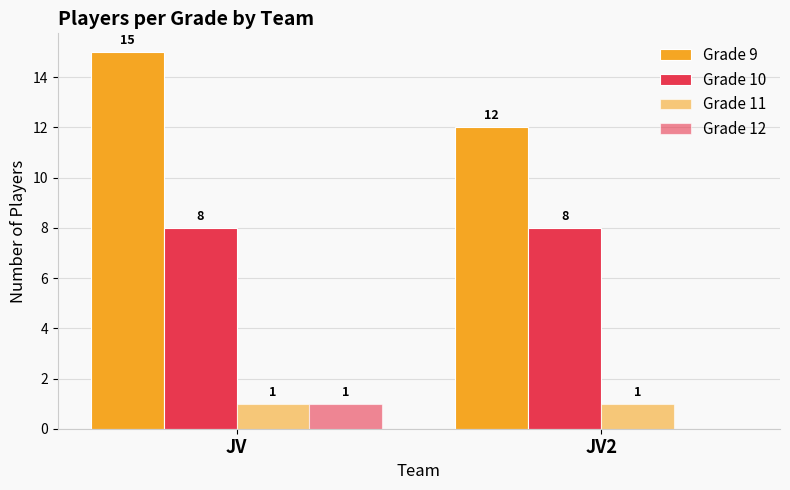

Reading right to left, transcribe all the data shown in this chart.

Grade 9: 12	15
Grade 10: 8	8
Grade 11: 1	1
Grade 12: 0	1